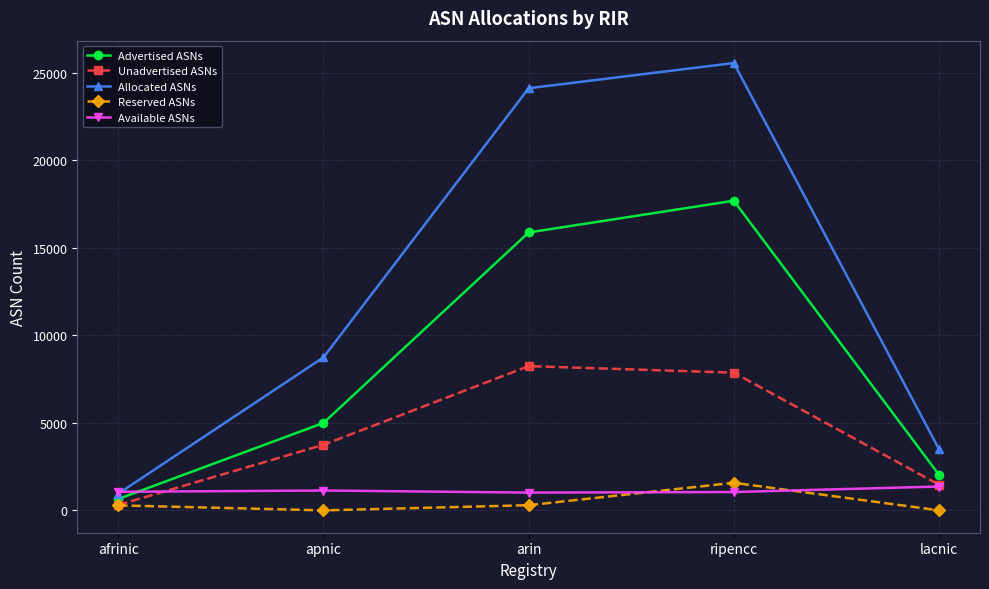

The Reserved ASNs series shows -989 at lacnic. True or false?

False